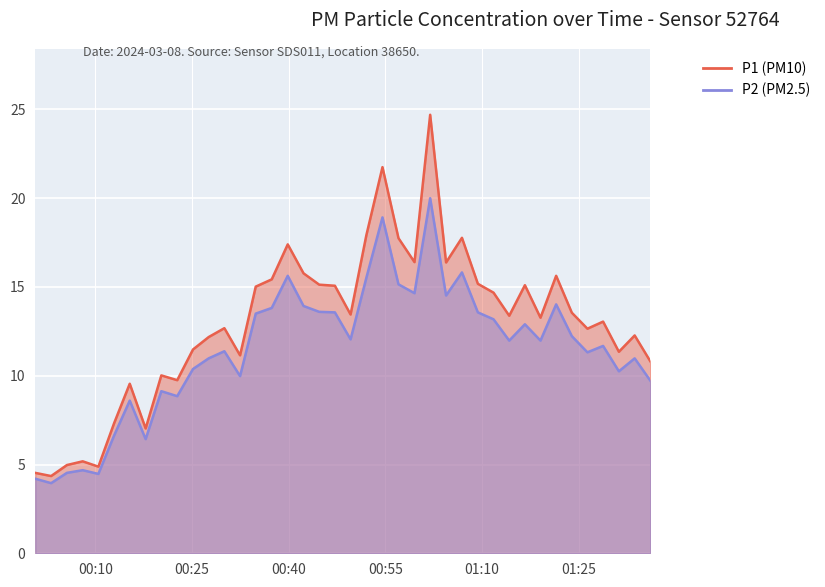

True or false: P2 and P1 cross at least once.

False